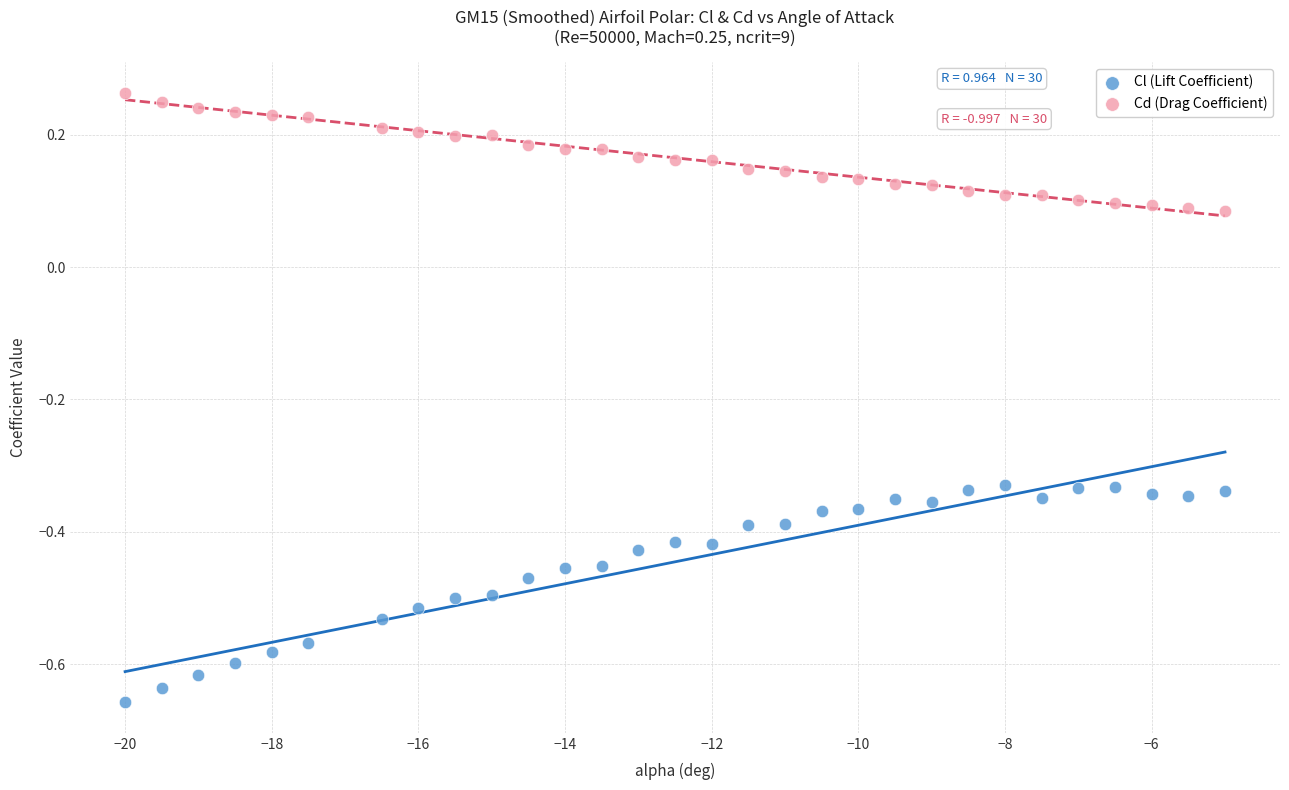

What are all the series names shown in the legend?

Cl (Lift Coefficient), Cd (Drag Coefficient)